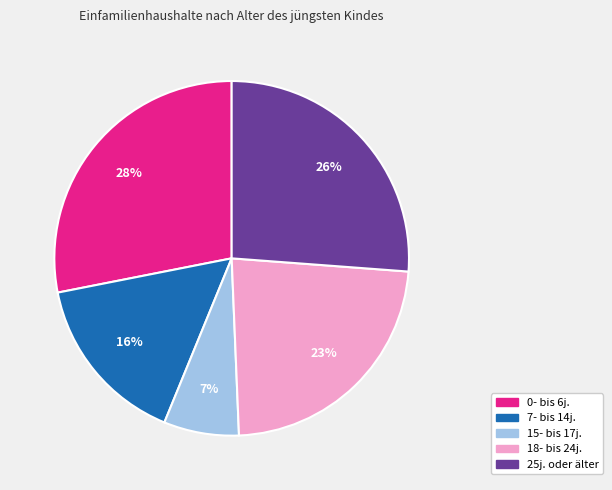

To the nearest percent, what portion does 15- bis 17j. represent?

7%